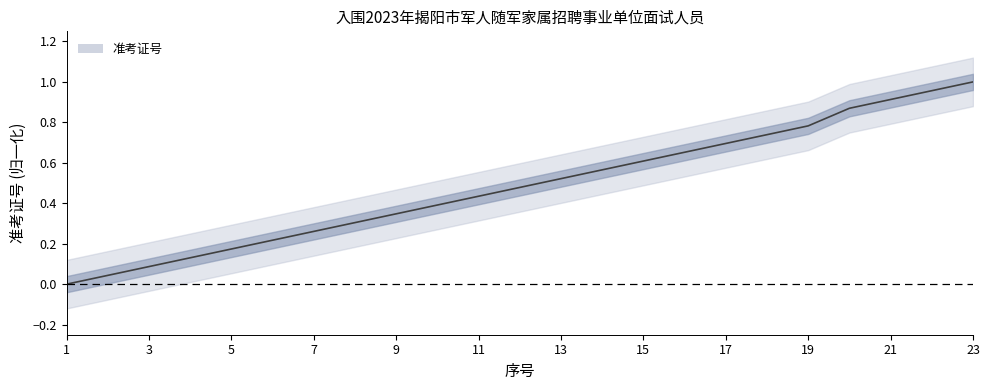

List the labels in order of value, largest first.

23, 22, 21, 20, 19, 18, 17, 16, 15, 14, 13, 12, 11, 10, 9, 8, 7, 6, 5, 4, 3, 2, 1